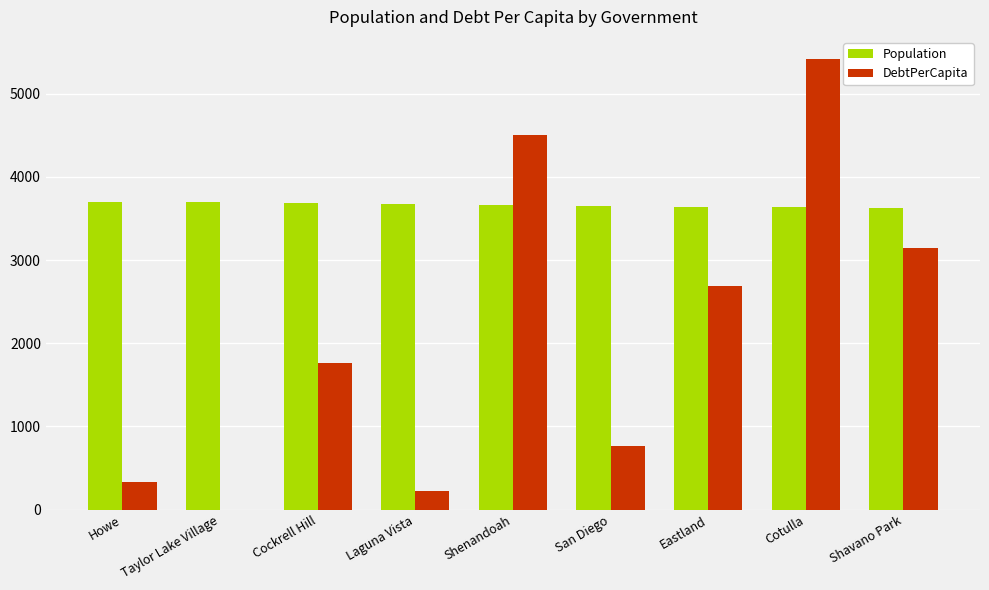

What is the sum of the Population values at San Diego and Eastland?

7295.0